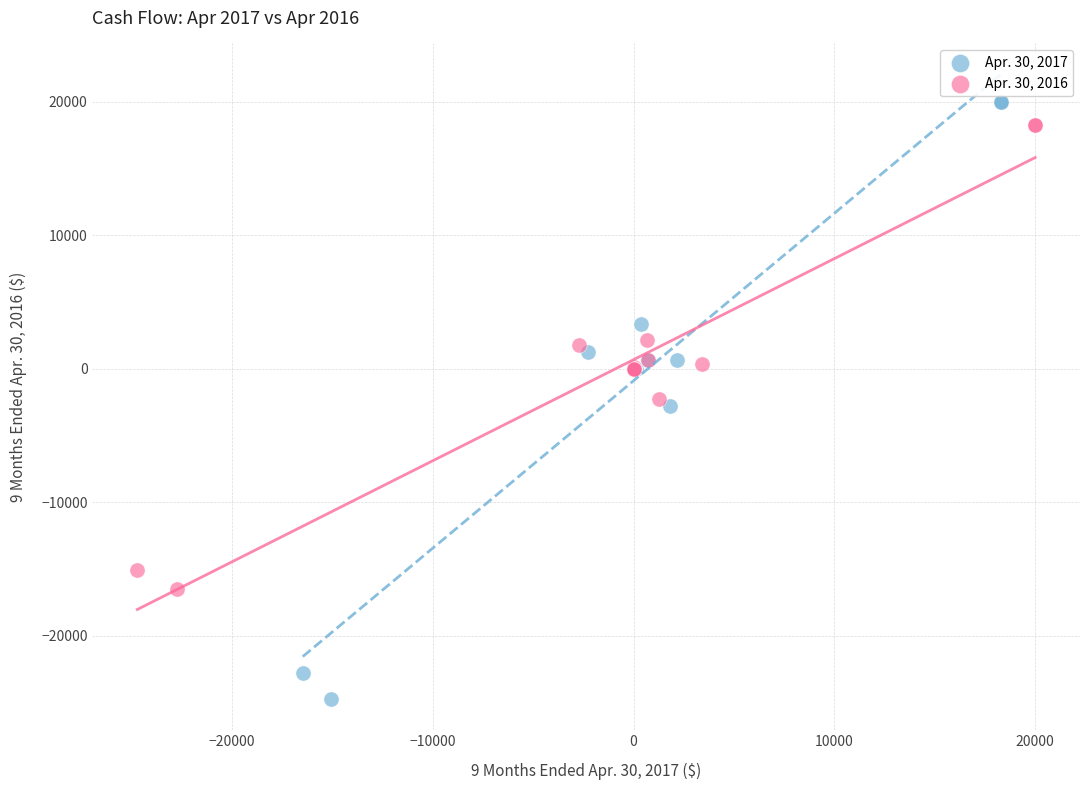

Which series reaches the minimum Y coordinate?

Apr. 30, 2017